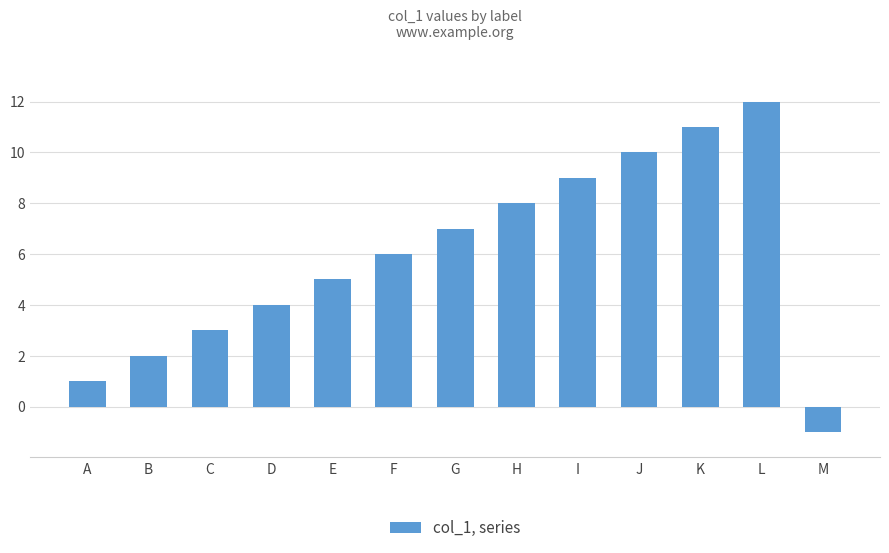

How many values are below zero?

1